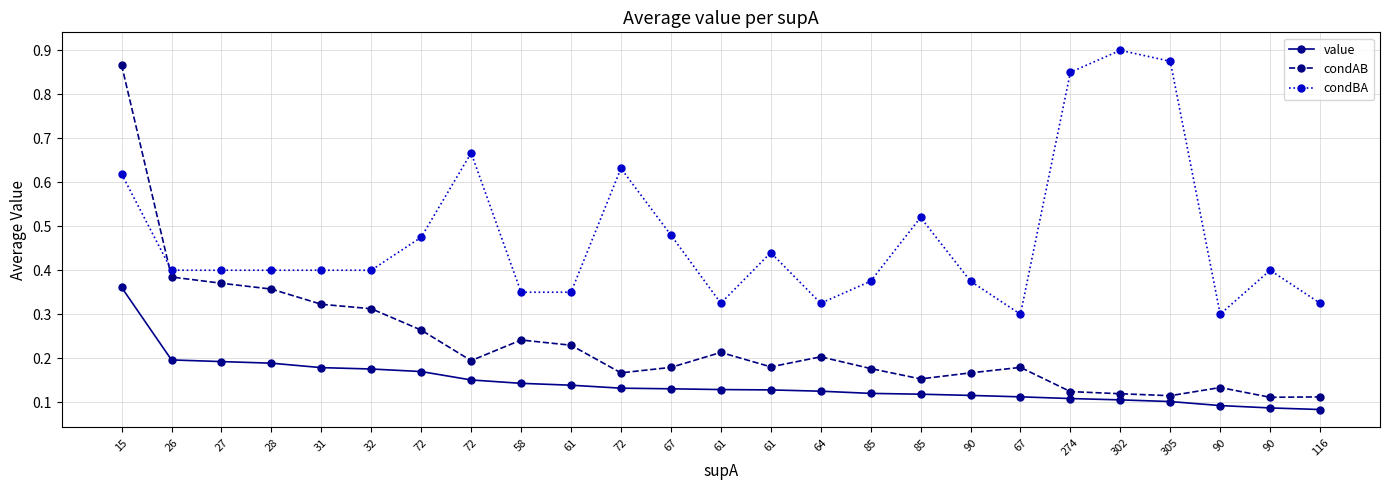

Count the number of data series in this chart.

3